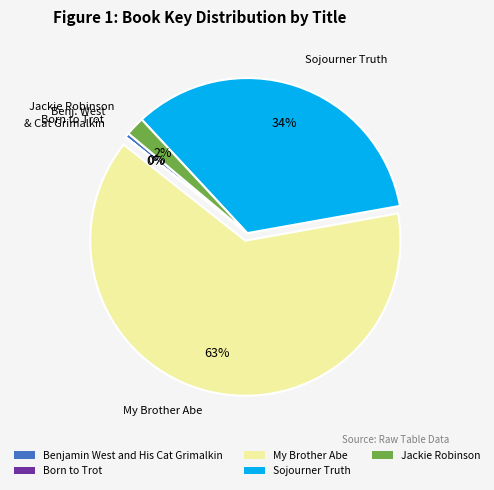

Which slice is the largest?

My Brother Abe